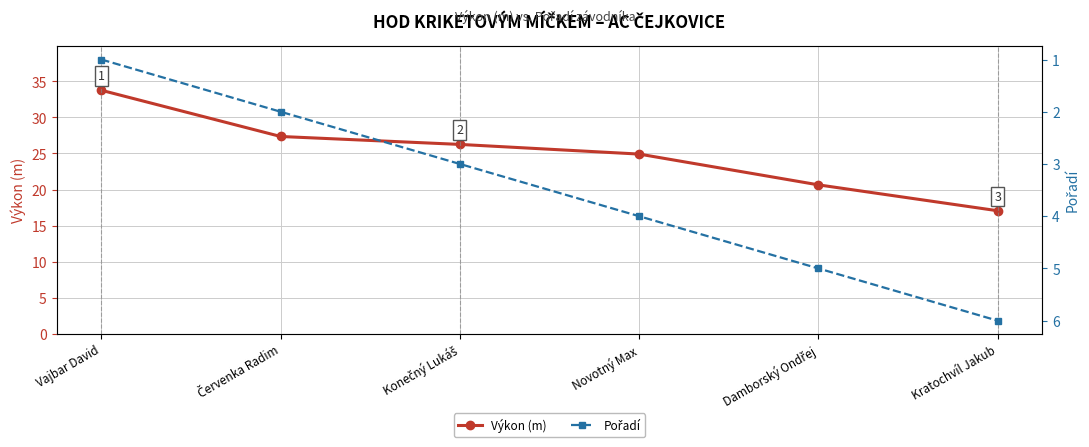

At which category is the sum across all series the highest?

Vajbar David